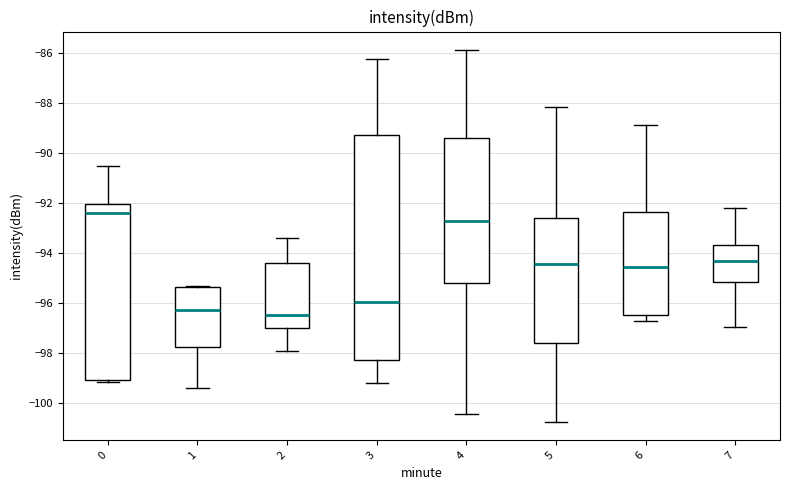

Reading left to right, read every box against the y-axis: the position of its median line, the range the box covers, and the ends of its whiskers. The values are not printed on the chart, so give them approximately, as read against the axis.

0: median -92.4, box -99.0 to -92.0, whiskers -99.2 to -90.6
1: median -96.2, box -97.8 to -95.4, whiskers -99.4 to -95.4 (just above the box's upper edge)
2: median -96.4, box -97.0 to -94.4, whiskers -98.0 to -93.4
3: median -96.0, box -98.2 to -89.2, whiskers -99.2 to -86.2
4: median -92.8, box -95.2 to -89.4, whiskers -100.4 to -85.8
5: median -94.4, box -97.6 to -92.6, whiskers -100.8 to -88.2
6: median -94.6, box -96.4 to -92.4, whiskers -96.8 to -88.8
7: median -94.4, box -95.2 to -93.6, whiskers -97.0 to -92.2